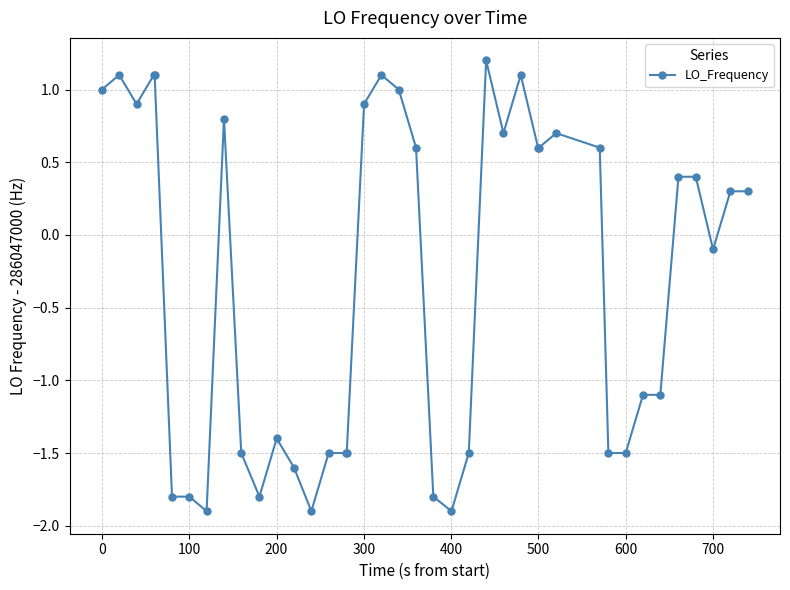

What is the smallest value displayed?

-1.9